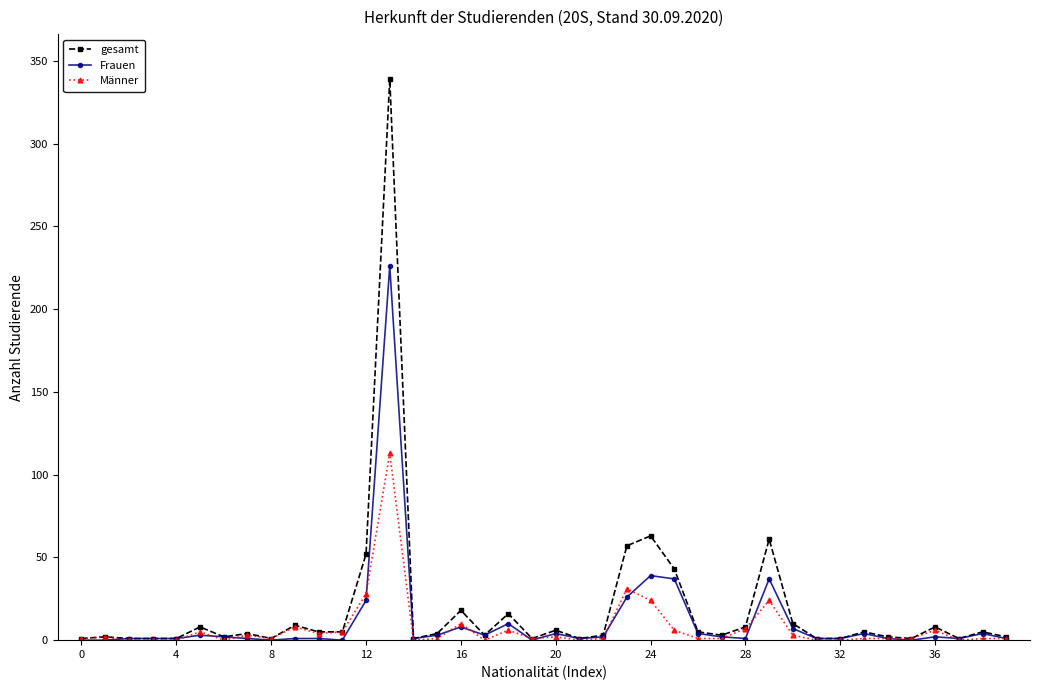

Which series has the largest range (max minus min)?

gesamt